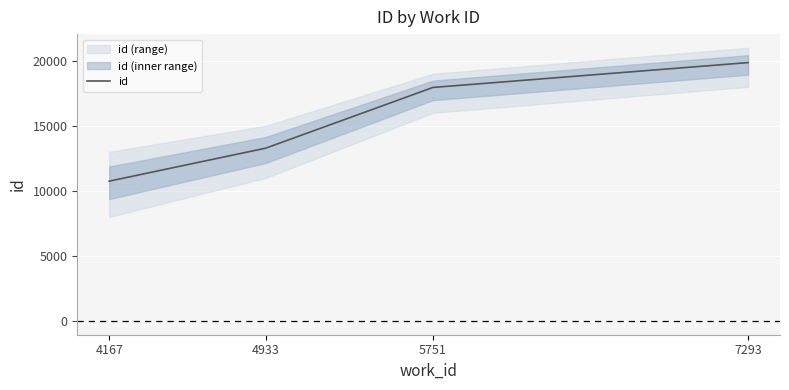

What is the sum of the values at 4167 and 7293?

30612